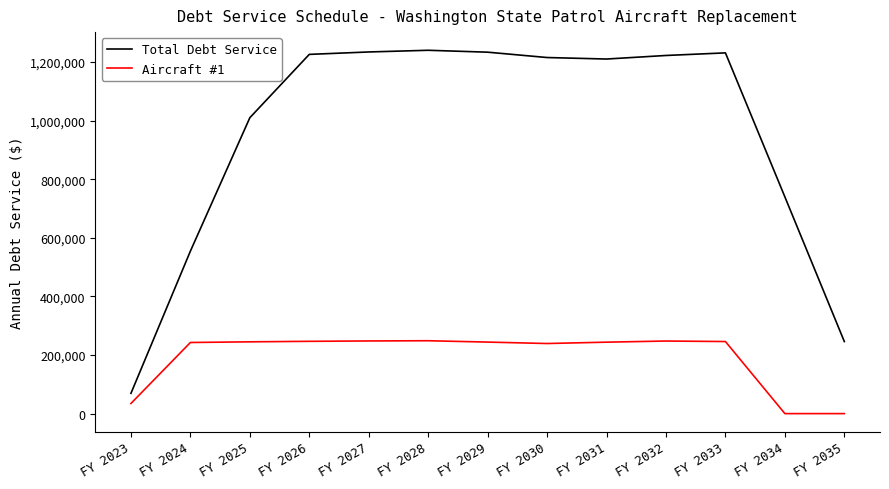

What is the maximum value shown in the chart?

1240250